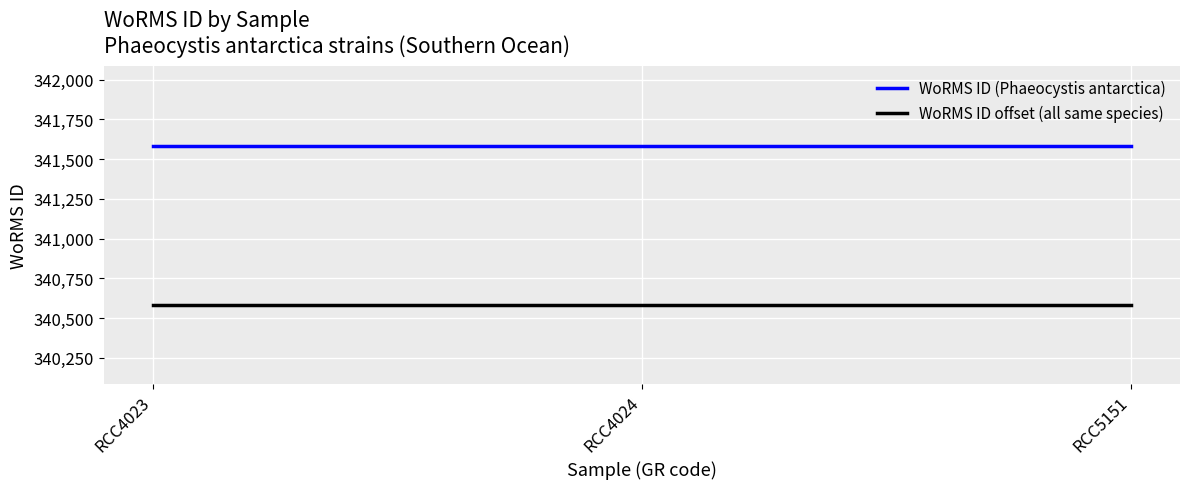

What is the average value of the WoRMS ID offset (all same species) series?

340585